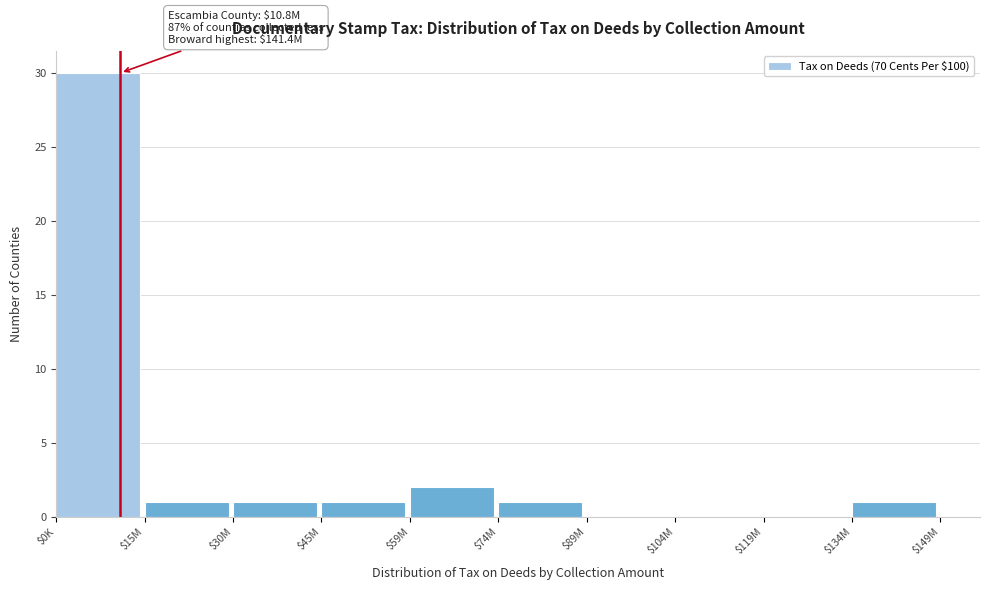

What is the sum of all values?

37